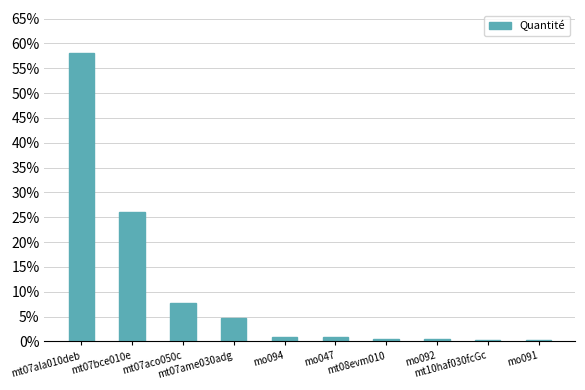

How many bars are there in total?

10